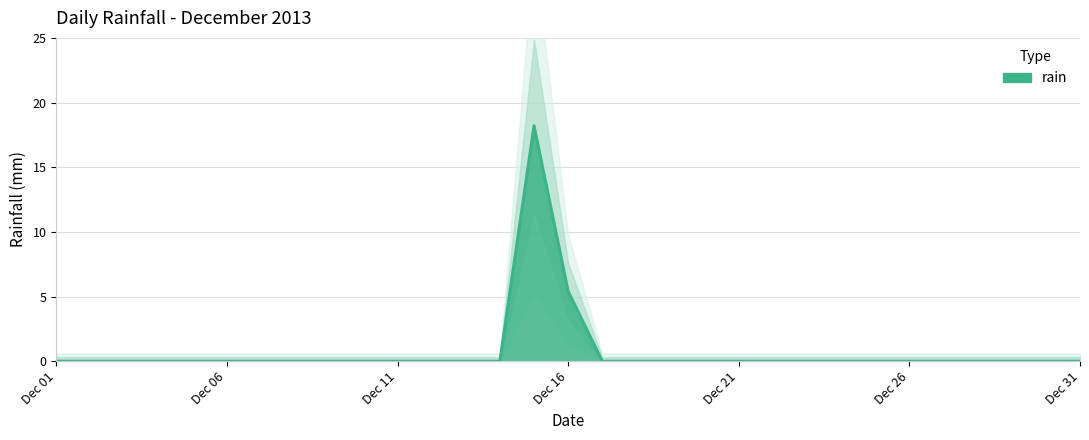

At which category does the data reach its first local peak?

2013-12-15